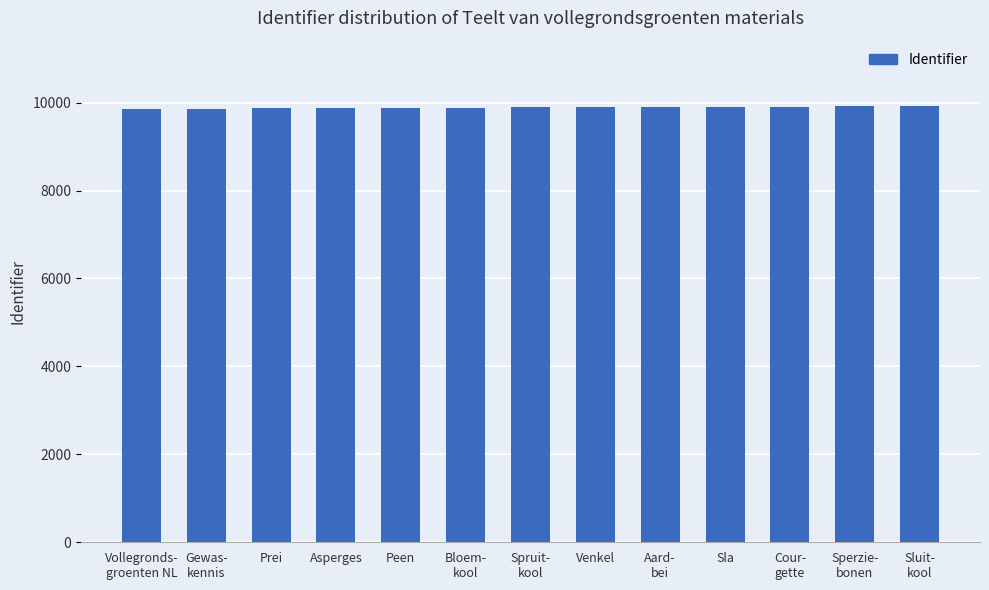

What is the value of the 9th bar from the left?

9900